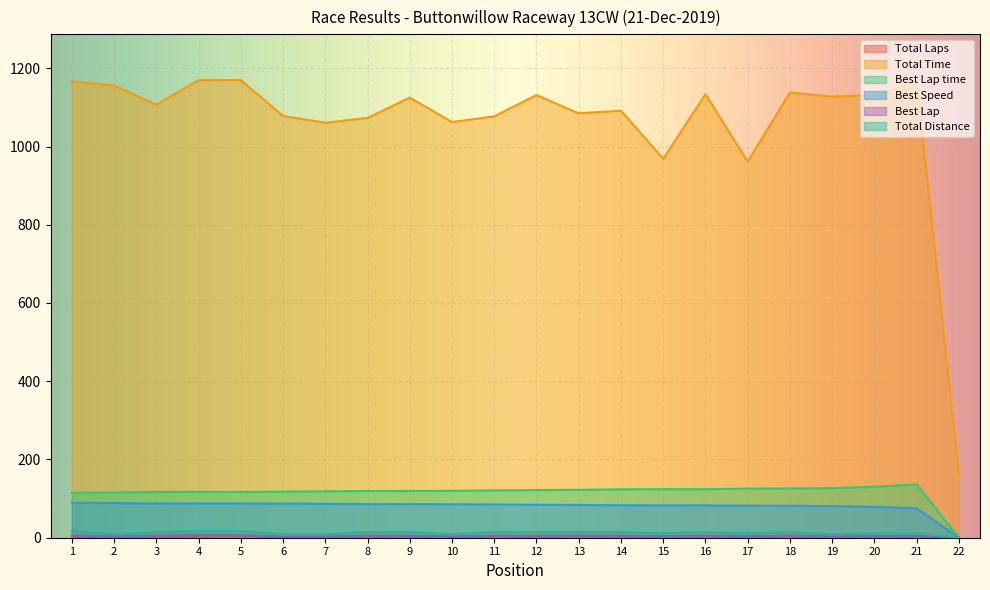

Which series changed the most between 8 and 19?

Total Time